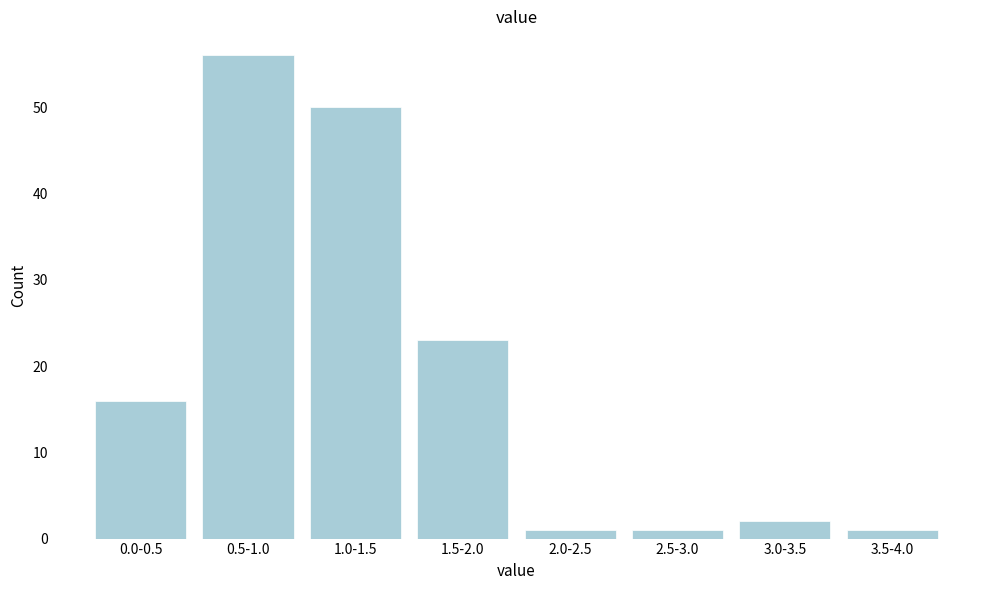

Reading left to right, what are all the values shown in this chart?

16	56	50	23	1	1	2	1